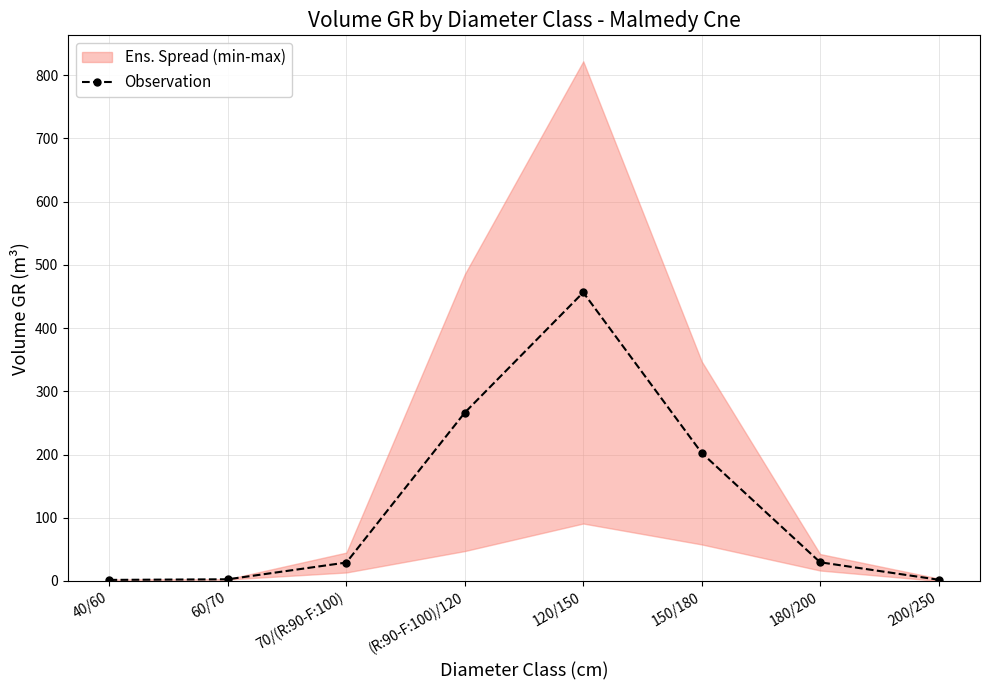

What is the difference between the second highest and minimum values?

264.7